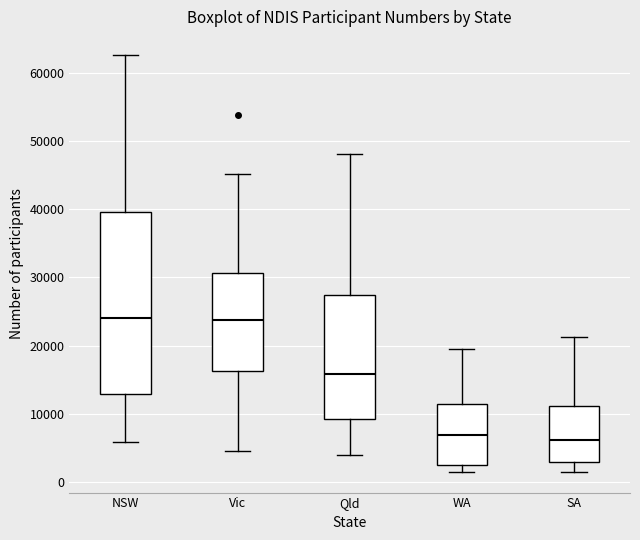

Reading left to right, read every box against the y-axis: the position of its median line, the range the box covers, and the ends of its whiskers. The values are not printed on the chart, so give them approximately, as read against the axis.

NSW: median 24000, box 13000 to 40000, whiskers 6000 to 63000
Vic: median 24000, box 16000 to 31000, whiskers 5000 to 45000
Qld: median 16000, box 9000 to 27000, whiskers 4000 to 48000
WA: median 7000, box 3000 to 11000, whiskers 2000 to 19000
SA: median 6000, box 3000 to 11000, whiskers 2000 to 21000